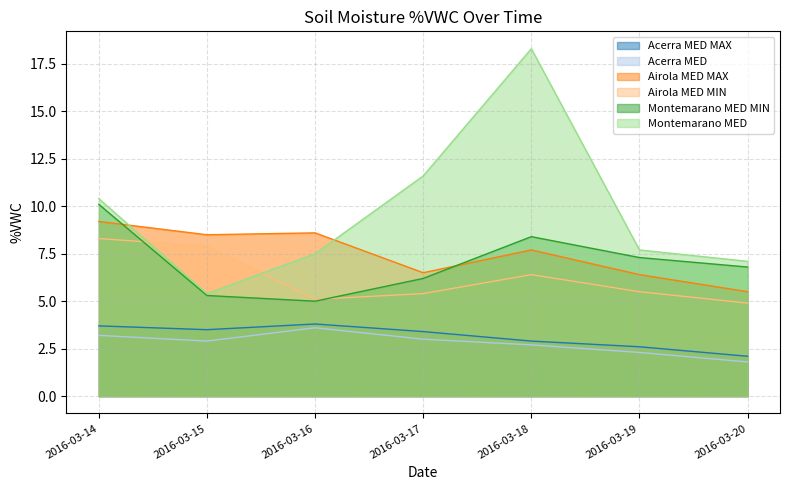

In Acerra MED, how many points are higher than both neighbors (excluding endpoints)?

1